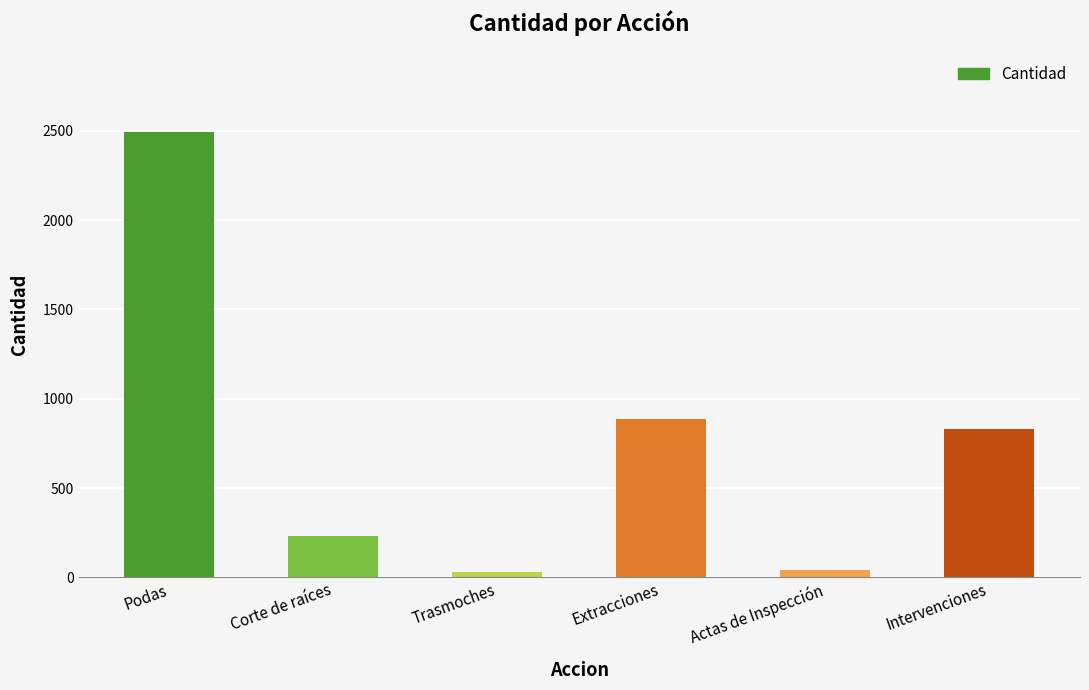

Read the value at Intervenciones.

833